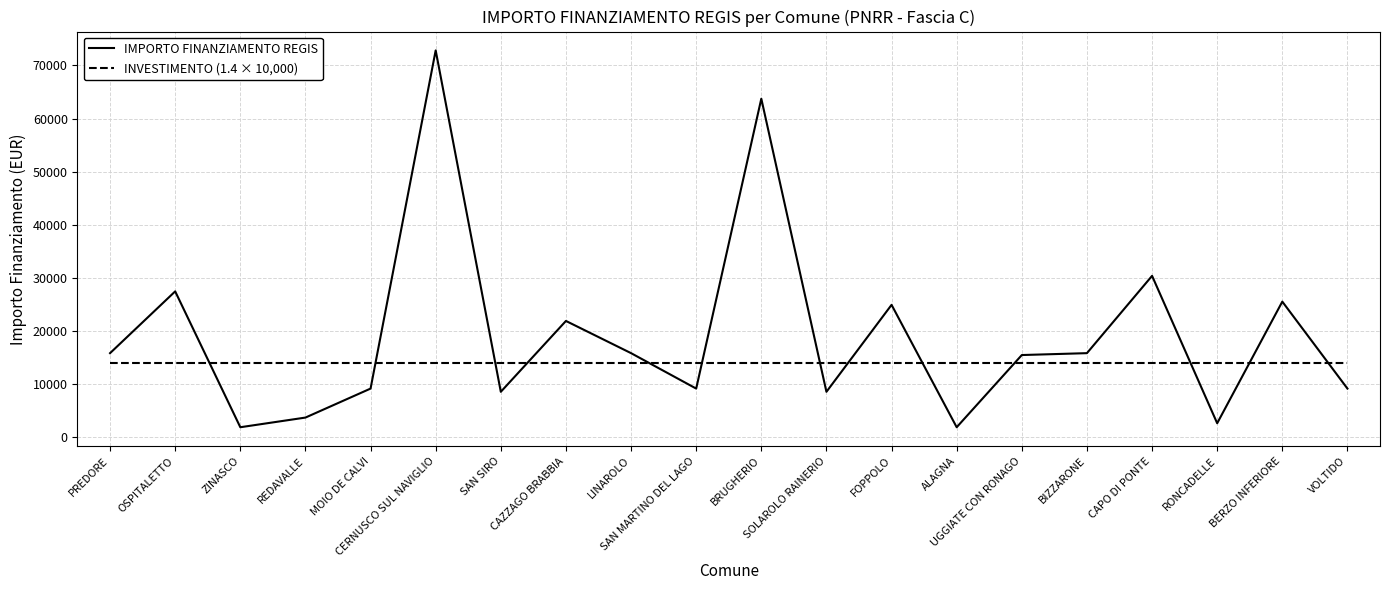

How many series are shown in this chart?

2